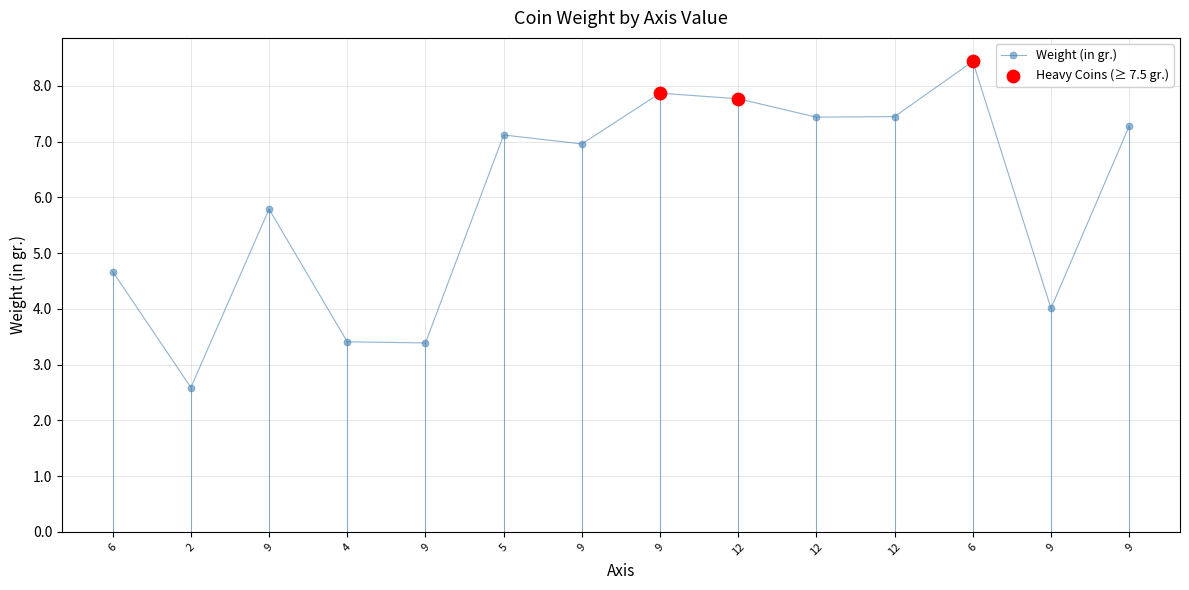

How many lines are shown in the chart?

1